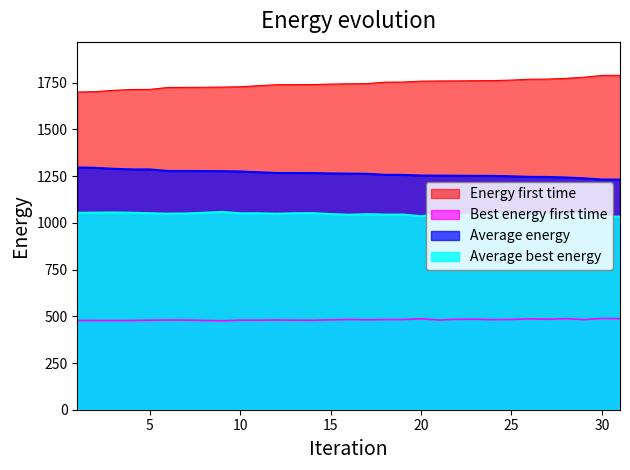

Which series has the widest spread of values?

Energy first time